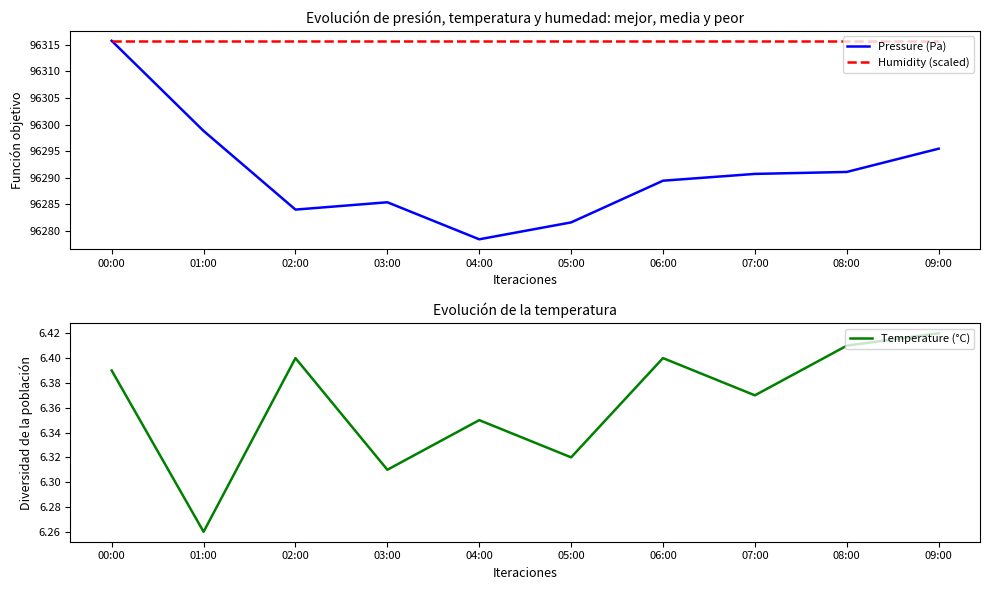

List the labels in order of Temperature (°C) value, largest first.

09:00, 08:00, 02:00, 06:00, 00:00, 07:00, 04:00, 05:00, 03:00, 01:00